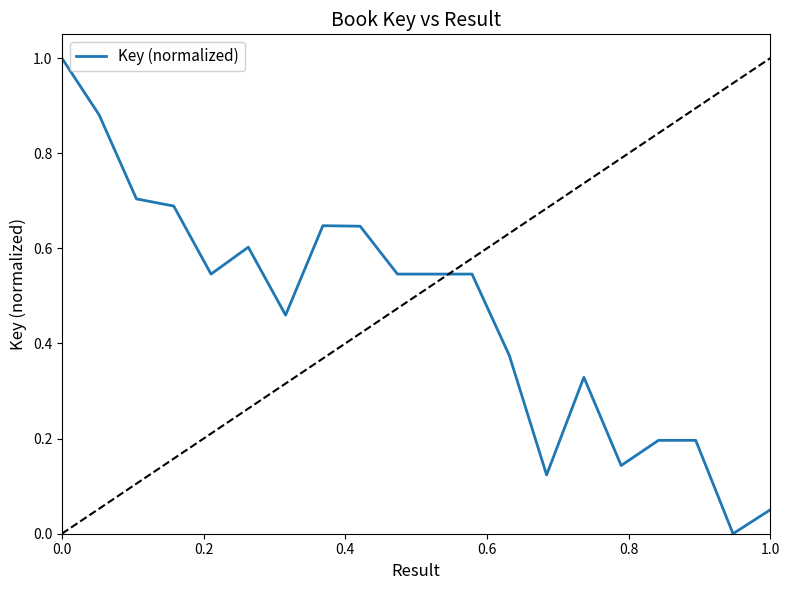

What is the maximum value shown in the chart?

1.0